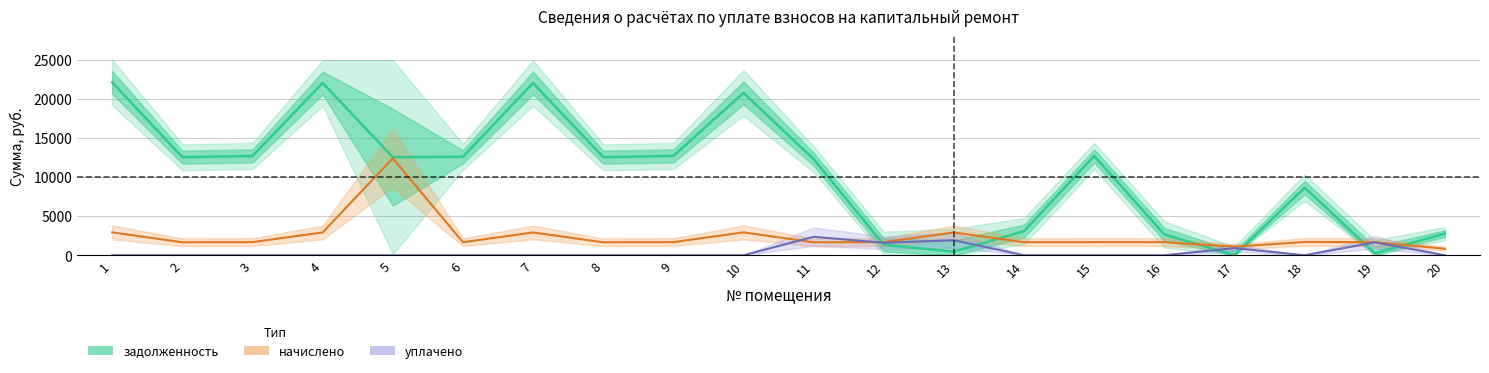

Read the задолженность value at 10.

20743.2